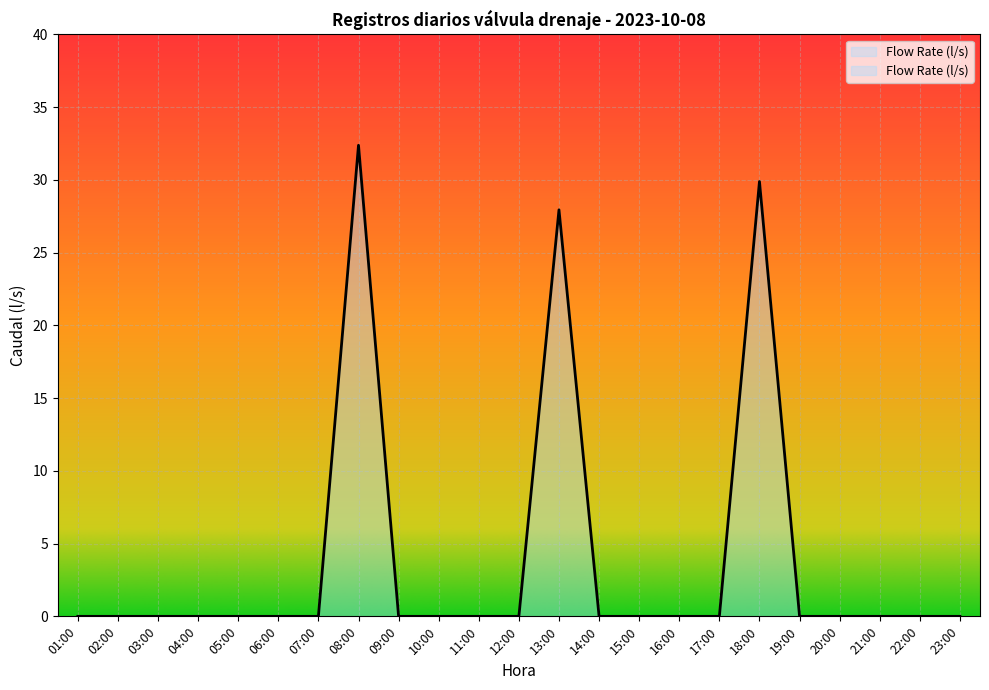

How many lines are shown in the chart?

1